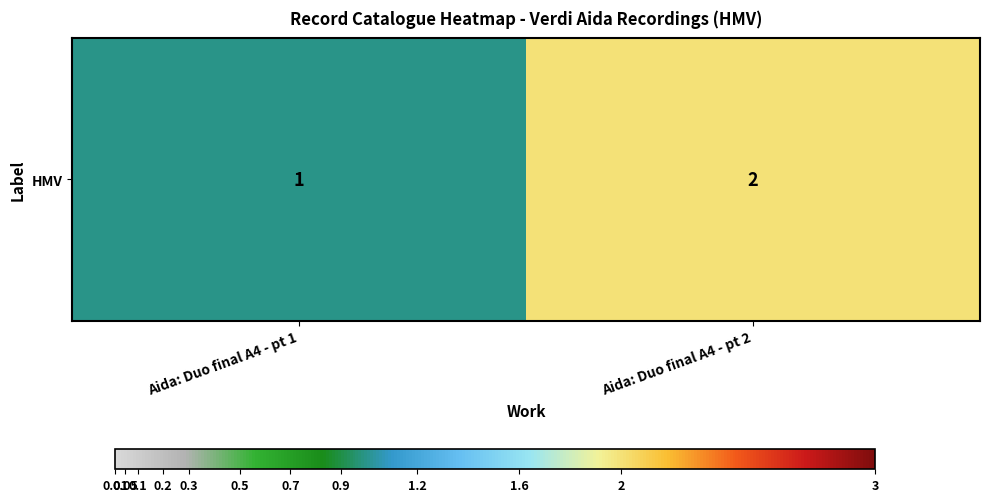

How many data points are less than 2?

1